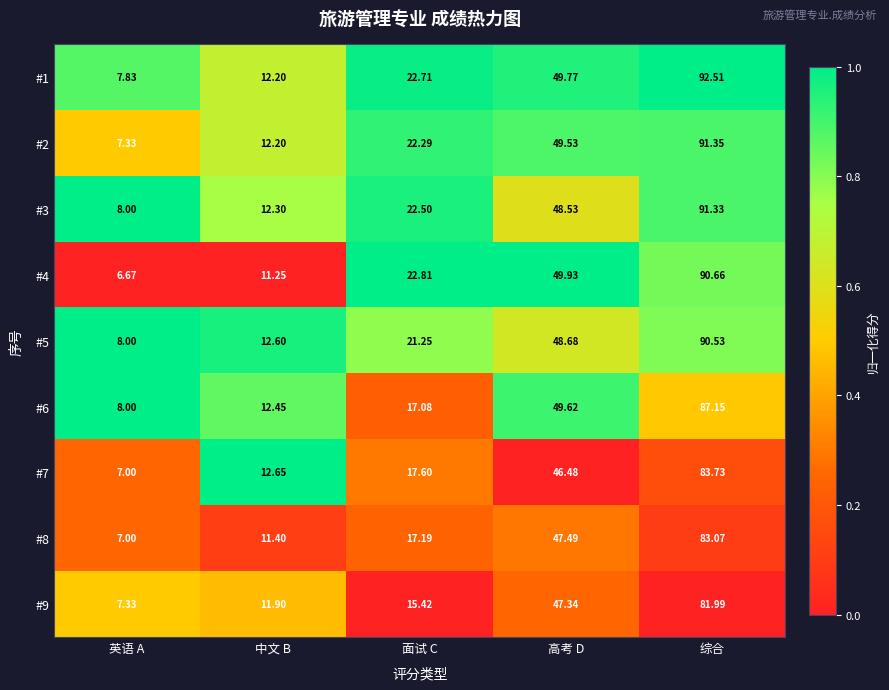

Which series has the widest spread of values?

#1